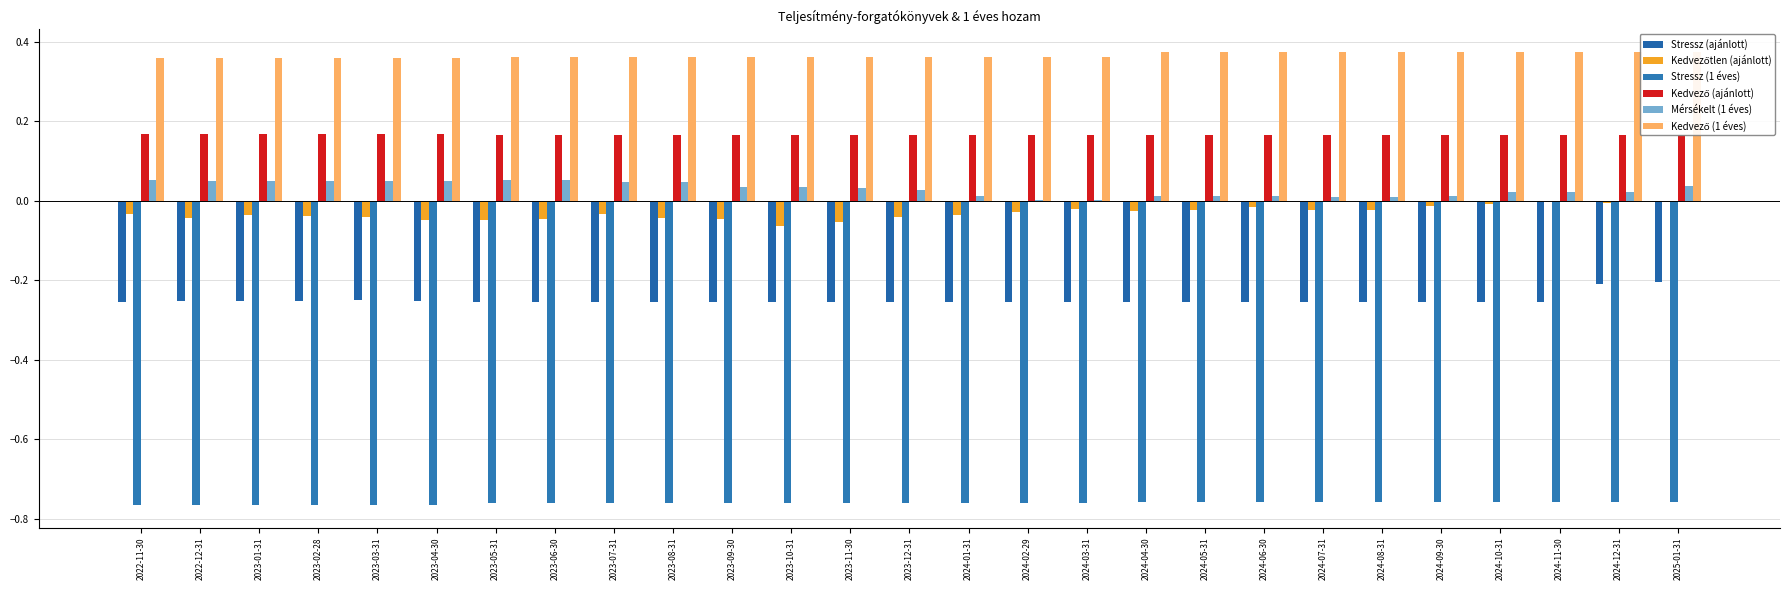

What is the average value of the Stressz (1 éves) series?

-0.8